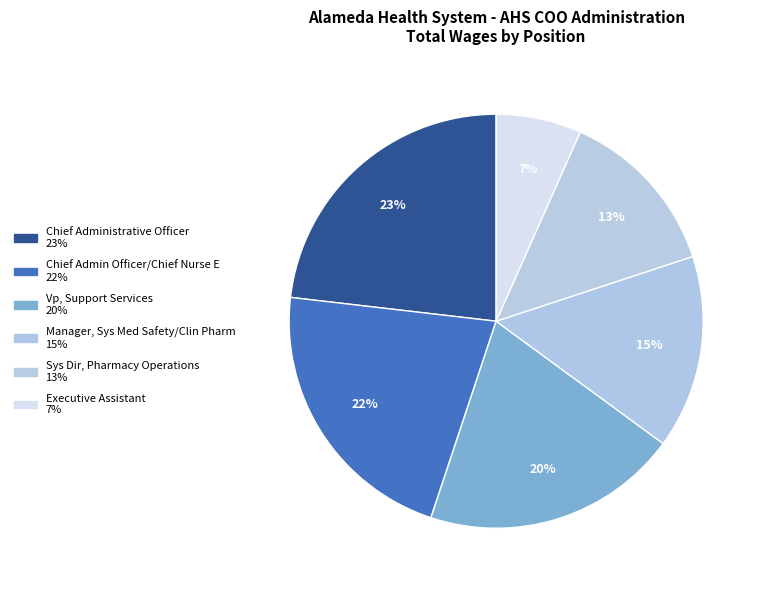

How many segments does this pie chart have?

6